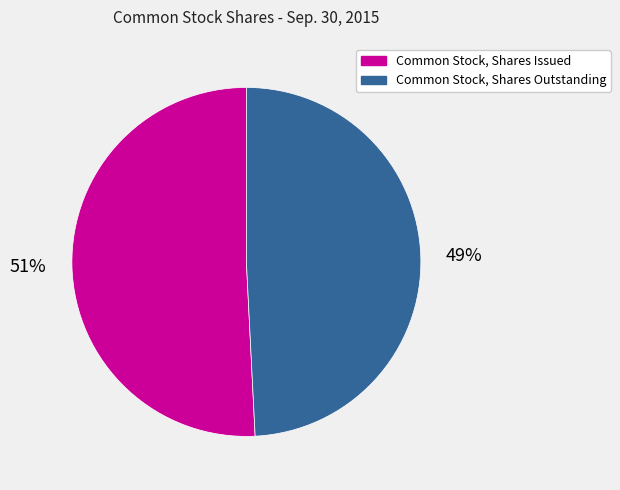

Is there a majority slice in this chart?

Yes